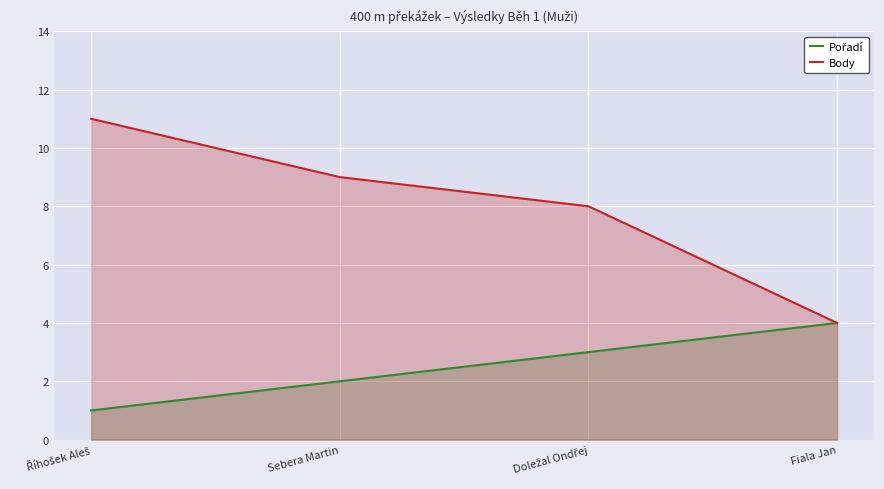

Which series has the largest total across all categories?

Body